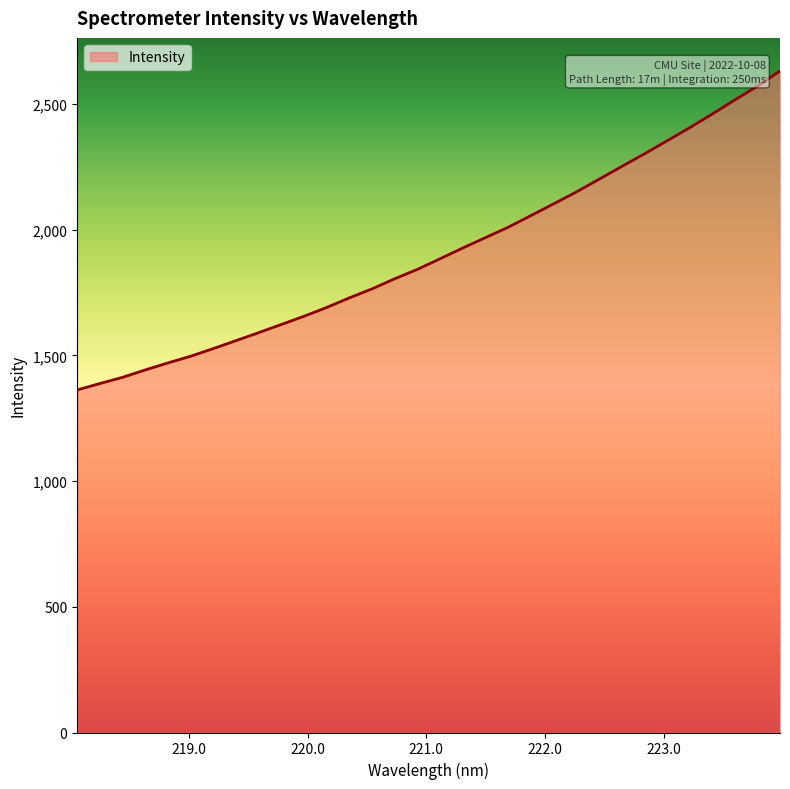

What is the minimum value shown in the chart?

1362.3